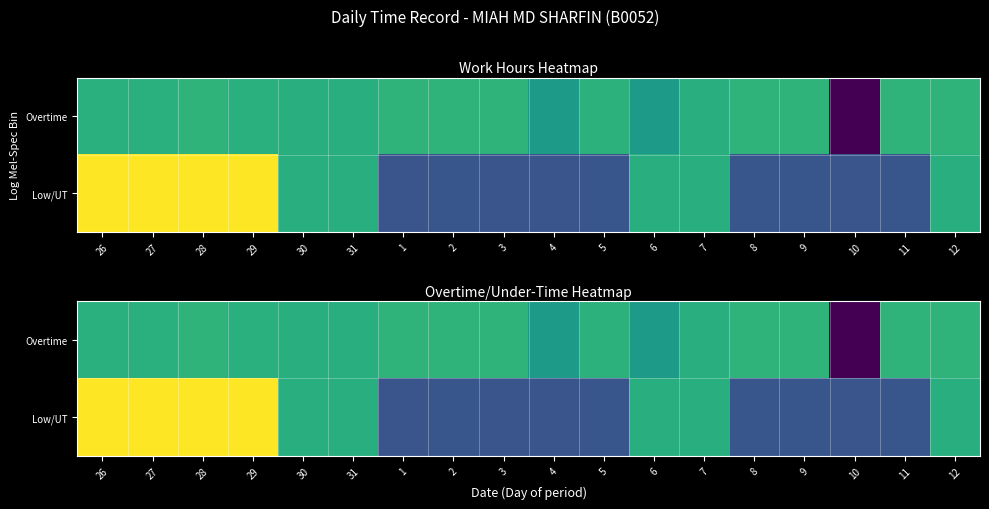

Rank the series by their maximum value, from highest to lowest.

Low/UT, Overtime